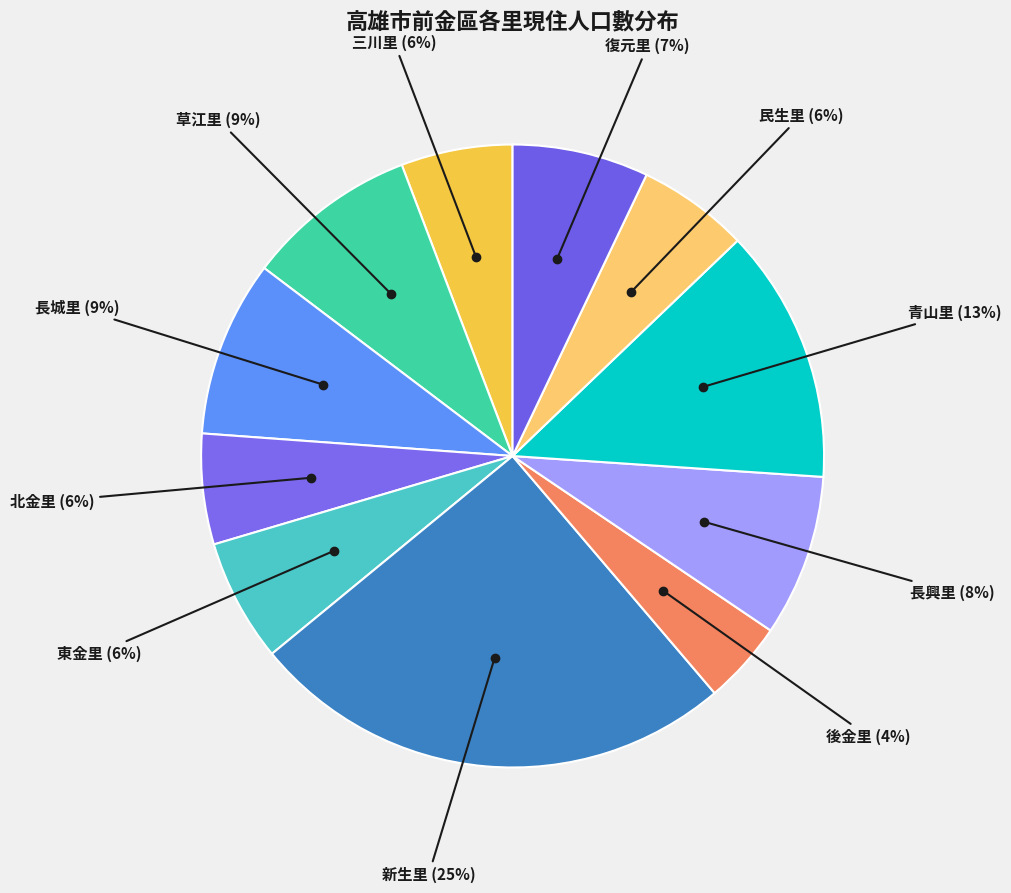

How many slices are in this pie chart?

11